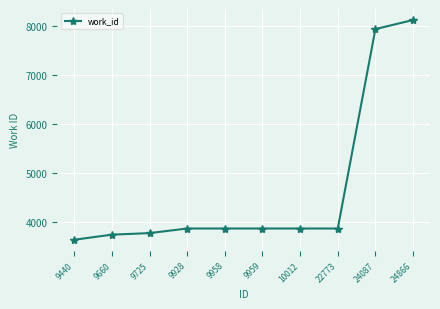

What value does the data have at 9928?

3866